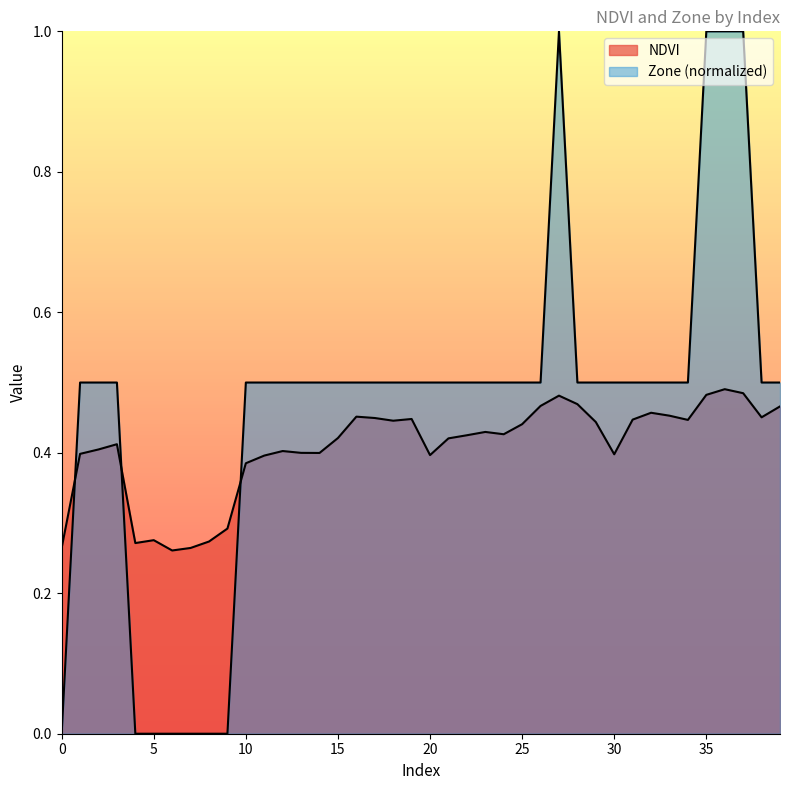

What is the difference between the second highest and minimum values in the Zone series?

1.0